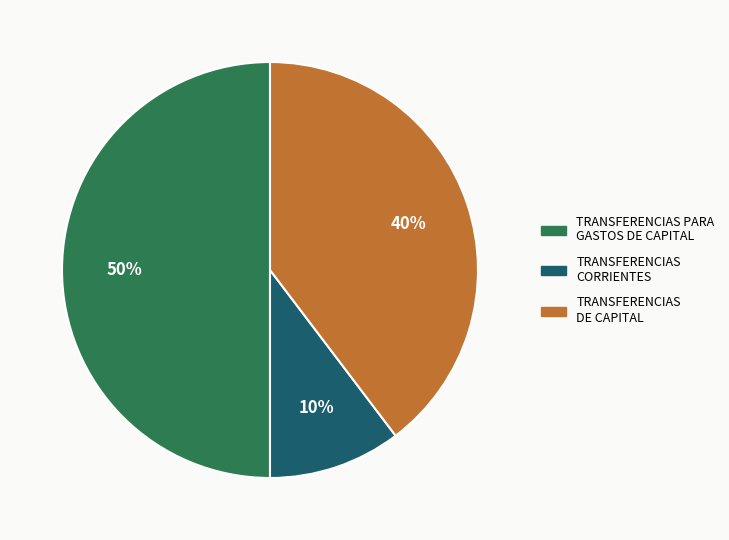

What is the smallest slice in the pie chart?

TRANSFERENCIAS CORRIENTES